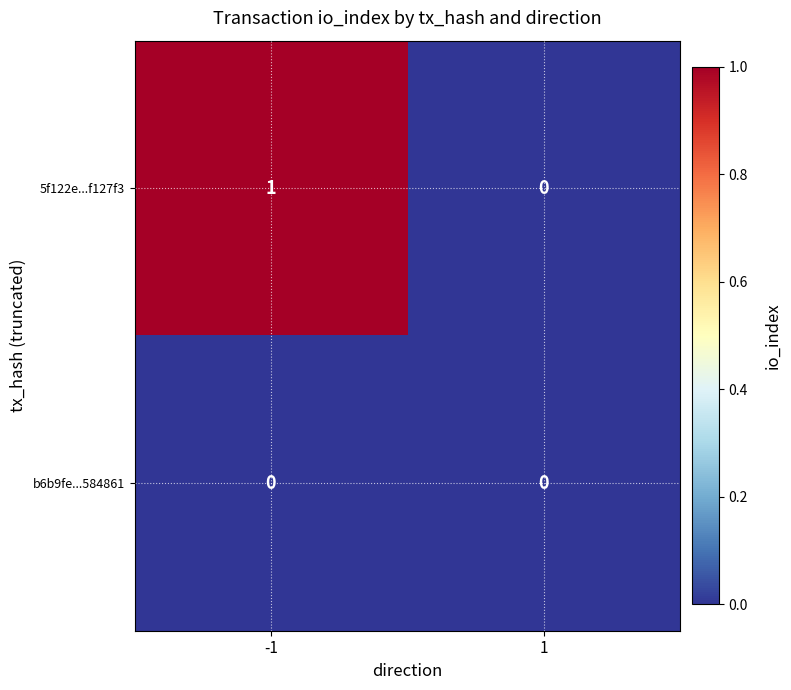

Count the number of categories in the chart.

2